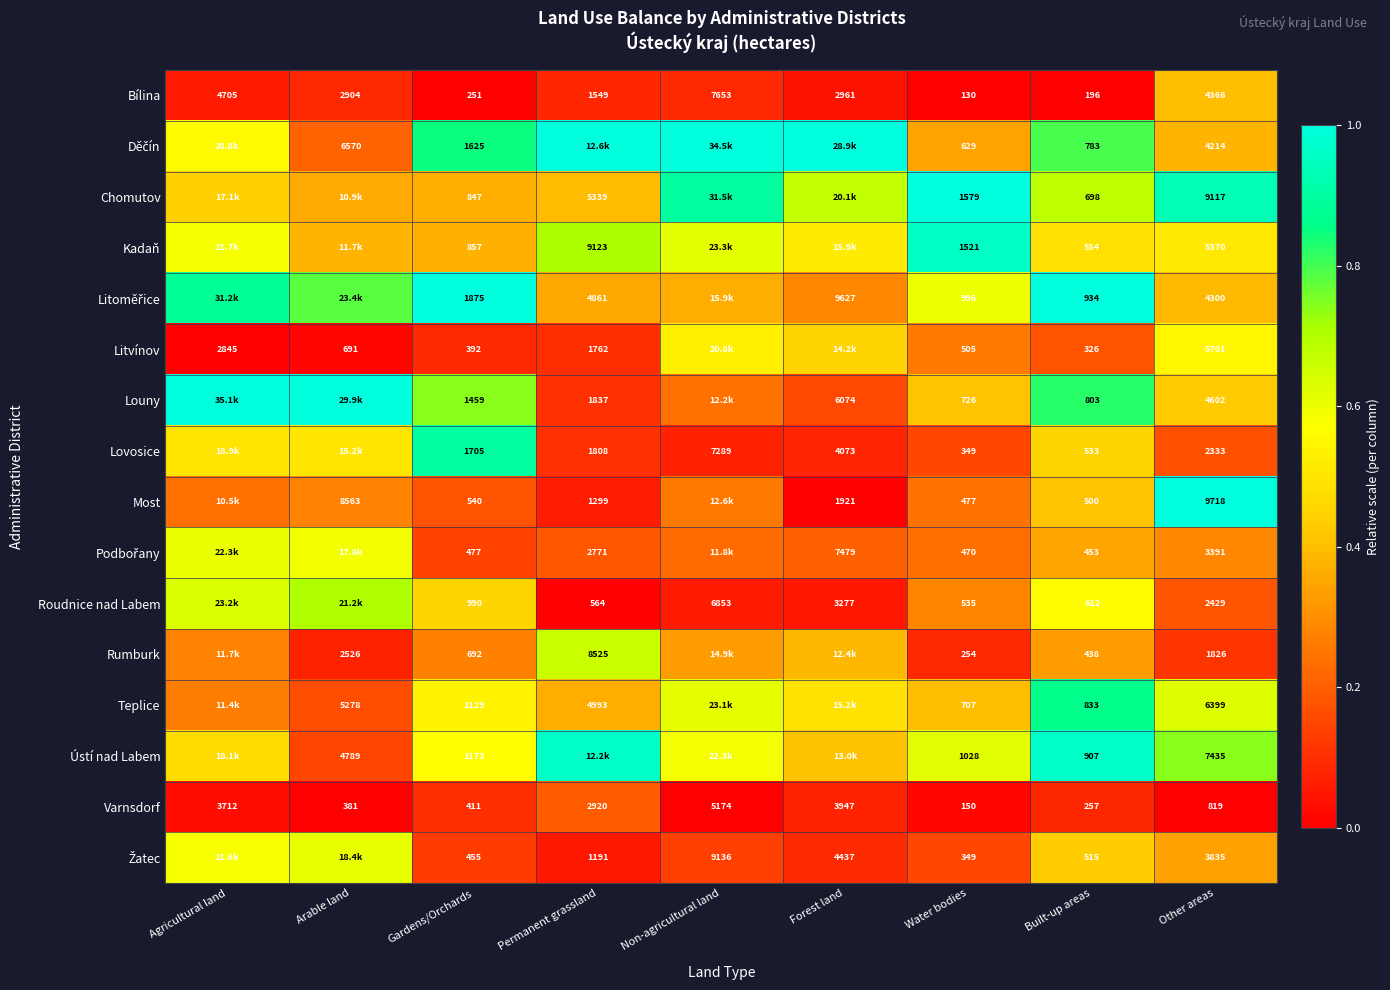

List the labels in order of Bílina value, smallest first.

Water bodies, Built-up areas, Gardens/Orchards, Permanent grassland, Arable land, Forest land, Other areas, Agricultural land, Non-agricultural land